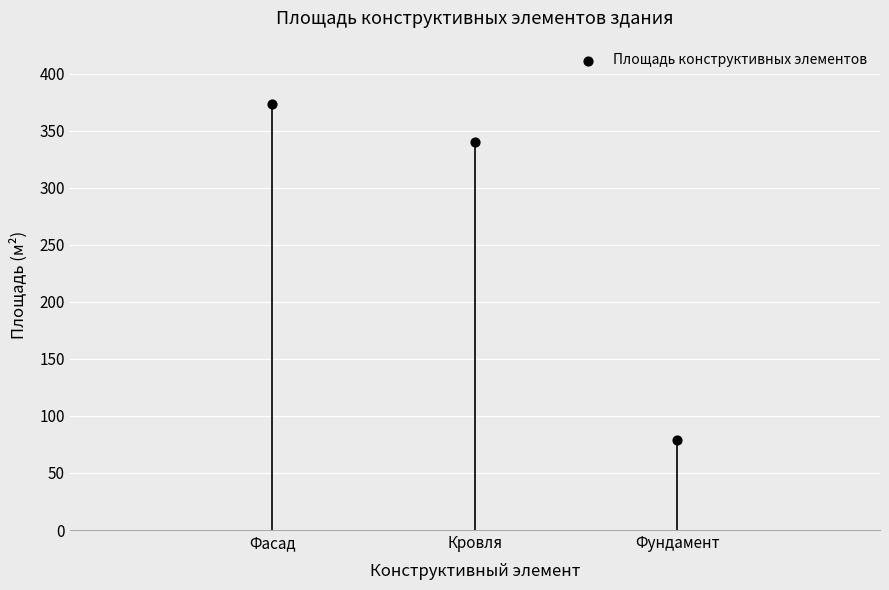

What Y value in the scatter plot is closest to 225?

340.0